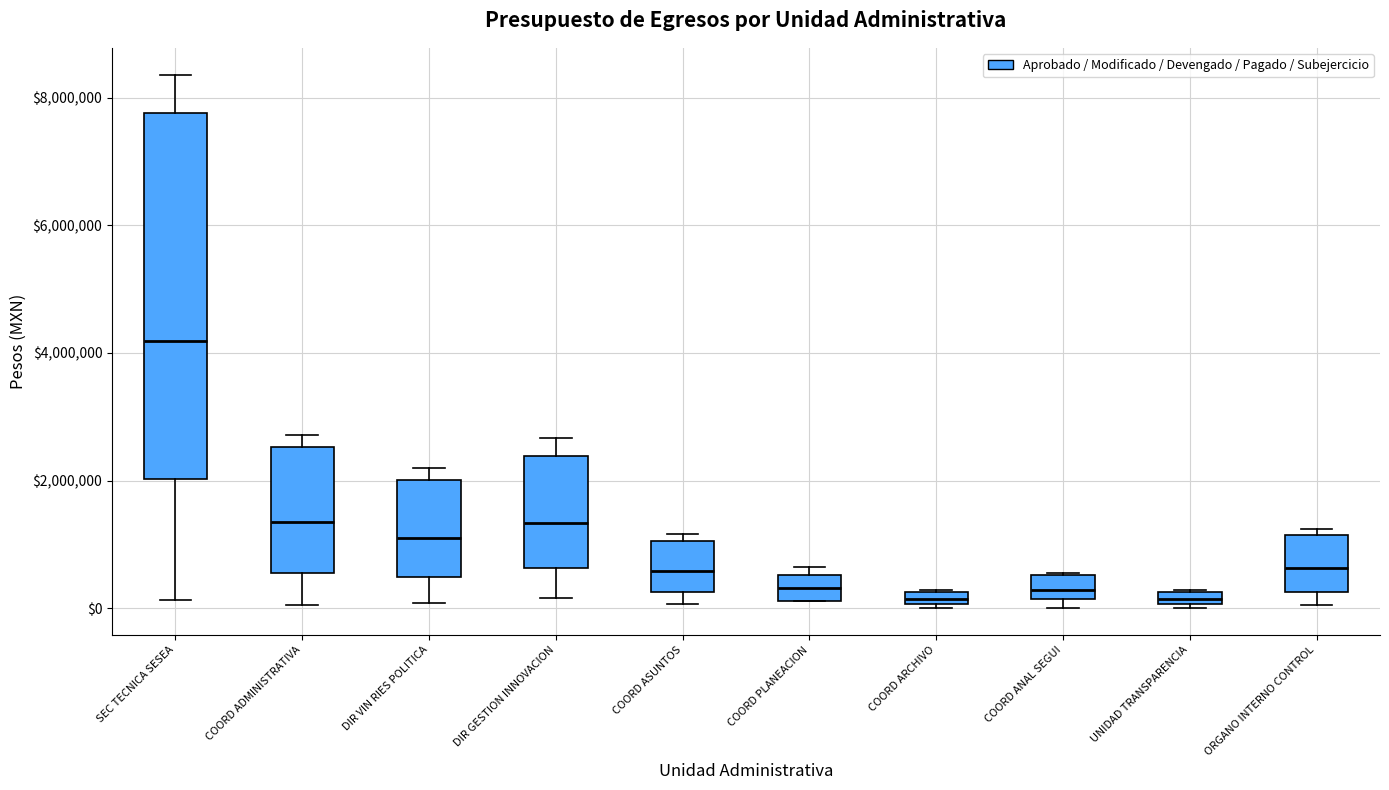

Where does the median line of the box for DIR GESTION INNOVACION sit on the y-axis? The values are not printed on the chart, so give them approximately, as read against the axis.

1400000